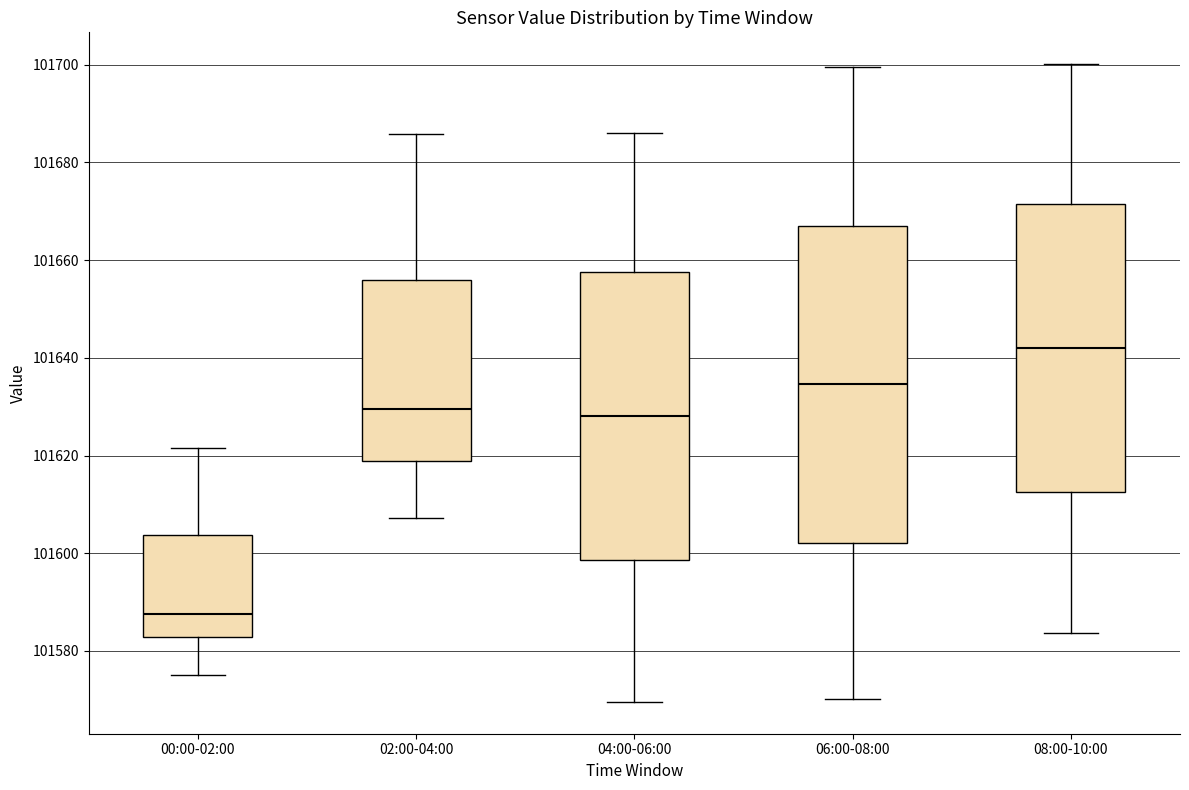

Where does the upper whisker of the box for 04:00-06:00 end on the y-axis? The values are not printed on the chart, so give them approximately, as read against the axis.

101686